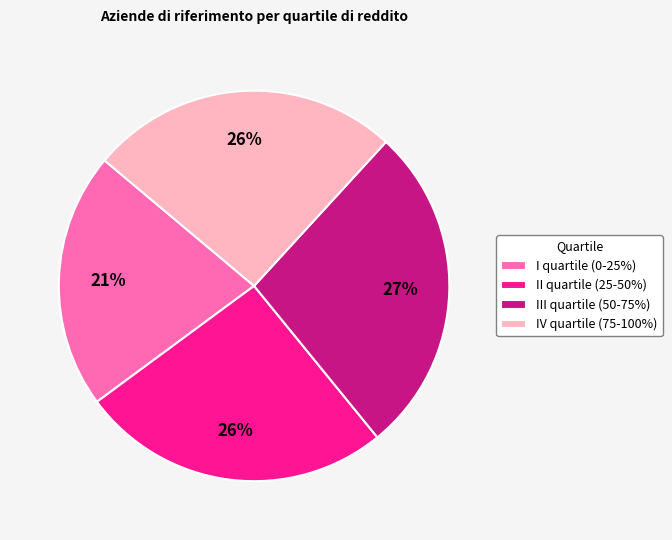

To the nearest percent, what is the difference between the largest and smallest slice percentages?

6%